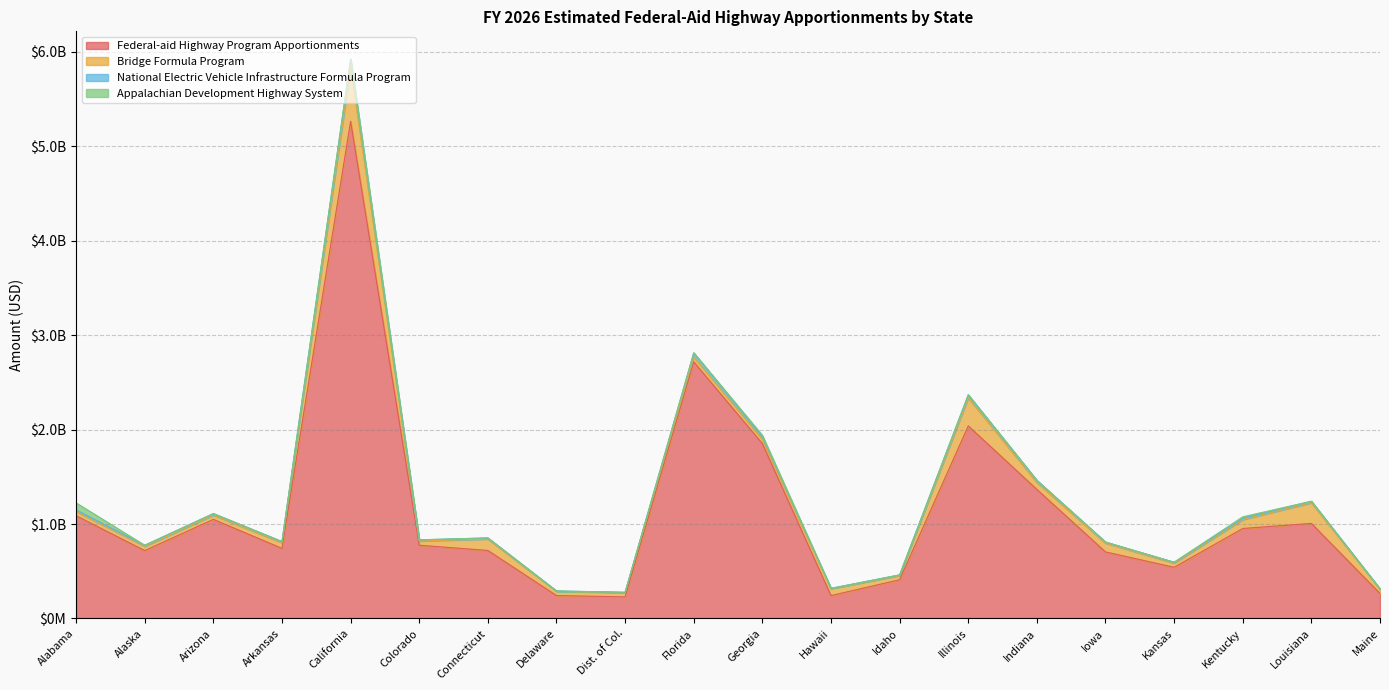

At which category is the sum across all series the highest?

California